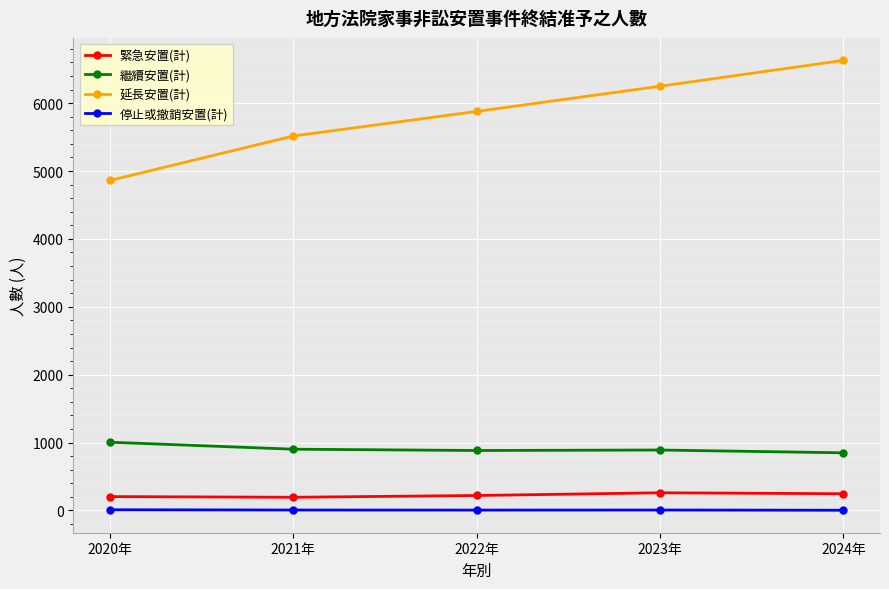

True or false: 繼續安置(計) and 延長安置(計) cross at least once.

False